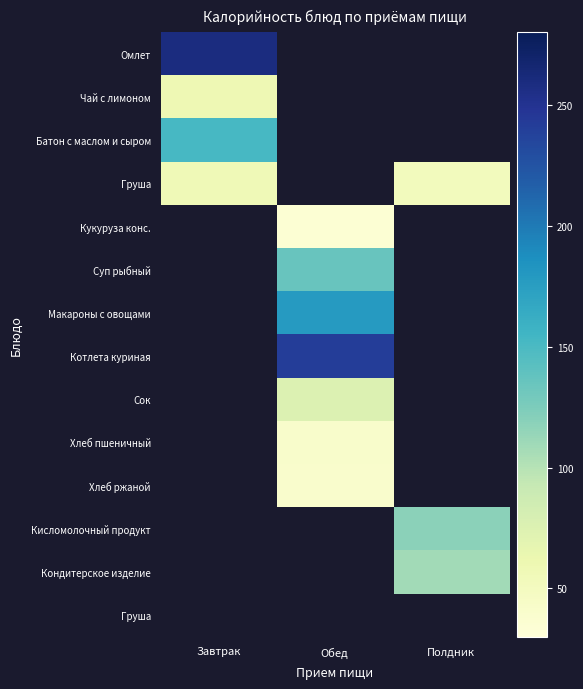

How many distinct data groups are displayed?

14